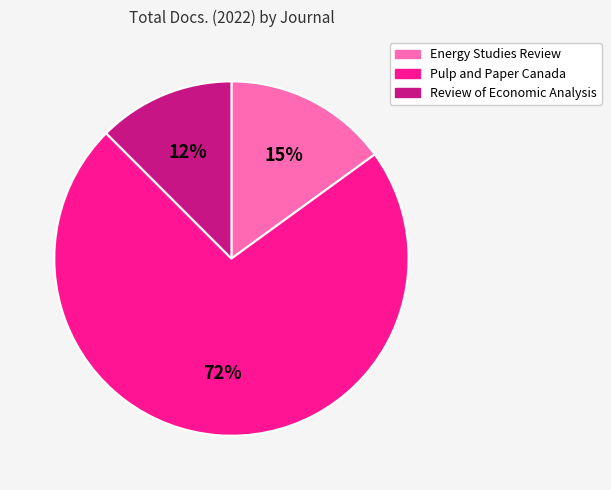

Is there any slice that represents more than half of the pie?

Yes